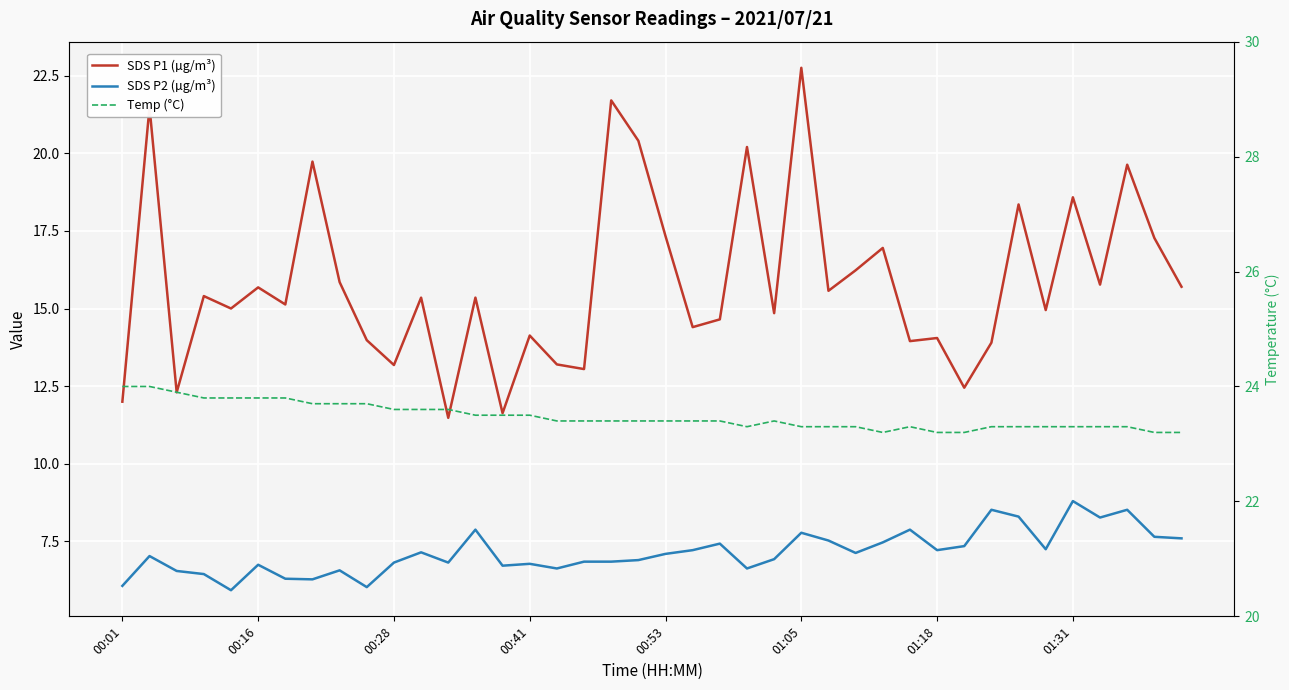

Where is Temp (°C) nearest to the value 23?

28